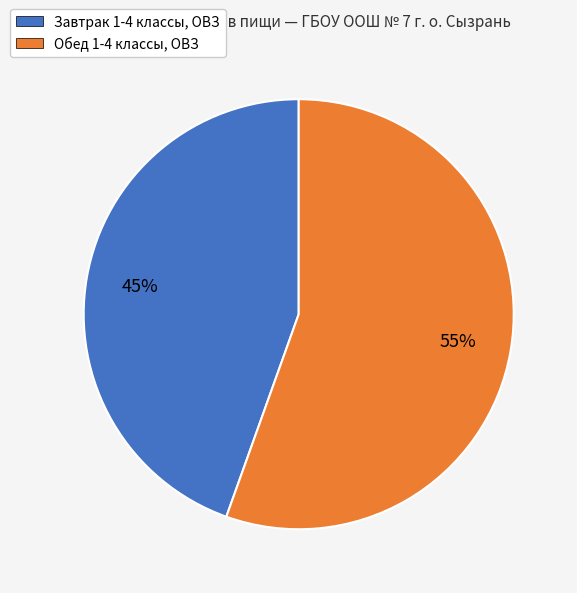

Rank the categories by value from highest to lowest.

Обед 1-4 классы, ОВЗ, Завтрак 1-4 классы, ОВЗ